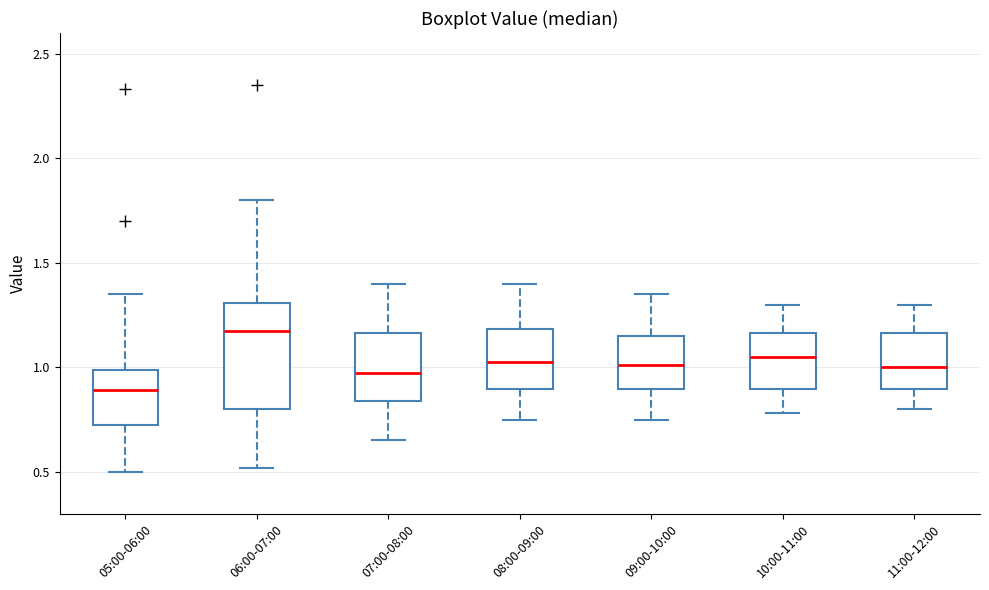

Reading left to right, transcribe this box plot: for each box, give where its median line is, the range the box spans, and where its two whiskers end, as read against the y-axis. The values are not printed on the chart, so give them approximately, as read against the axis.

05:00-06:00: median 0.90, box 0.70 to 1.00, whiskers 0.50 to 1.35
06:00-07:00: median 1.20, box 0.80 to 1.30, whiskers 0.50 to 1.80
07:00-08:00: median 1.00, box 0.85 to 1.15, whiskers 0.65 to 1.40
08:00-09:00: median 1.05, box 0.90 to 1.20, whiskers 0.75 to 1.40
09:00-10:00: median 1.00, box 0.90 to 1.15, whiskers 0.75 to 1.35
10:00-11:00: median 1.05, box 0.90 to 1.15, whiskers 0.80 to 1.30
11:00-12:00: median 1.00, box 0.90 to 1.15, whiskers 0.80 to 1.30